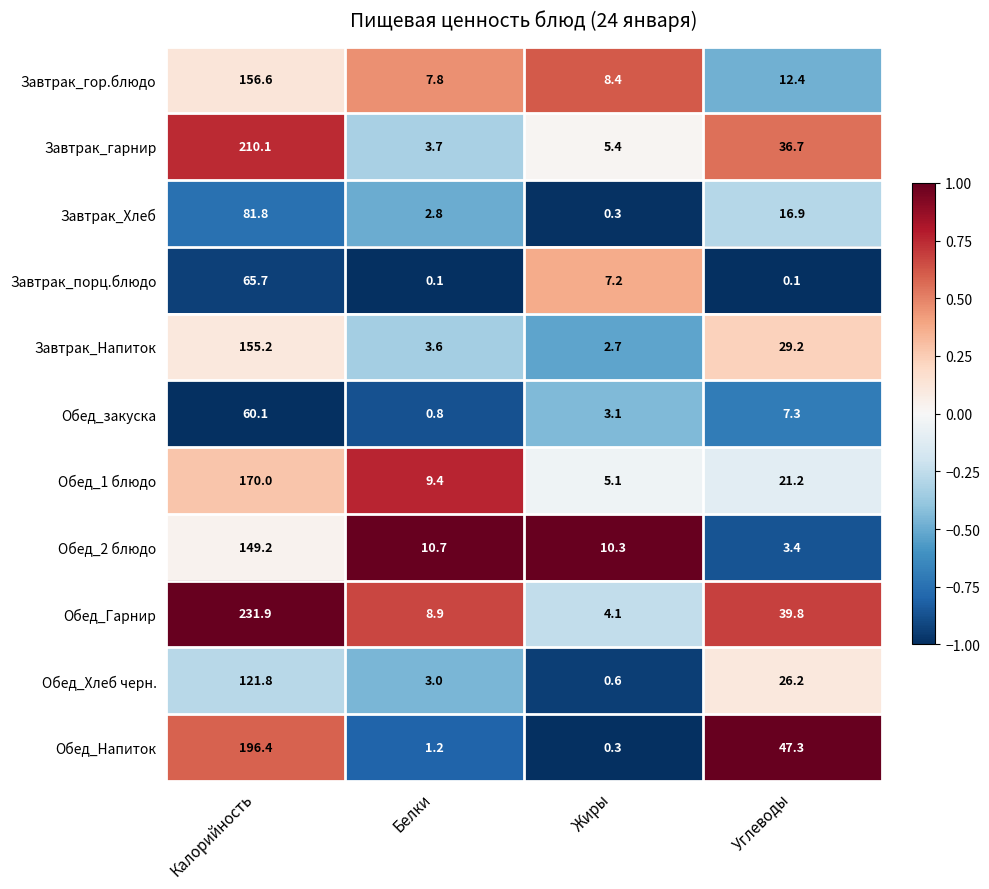

How many data points in Обед_2 блюдо are above 10?

3